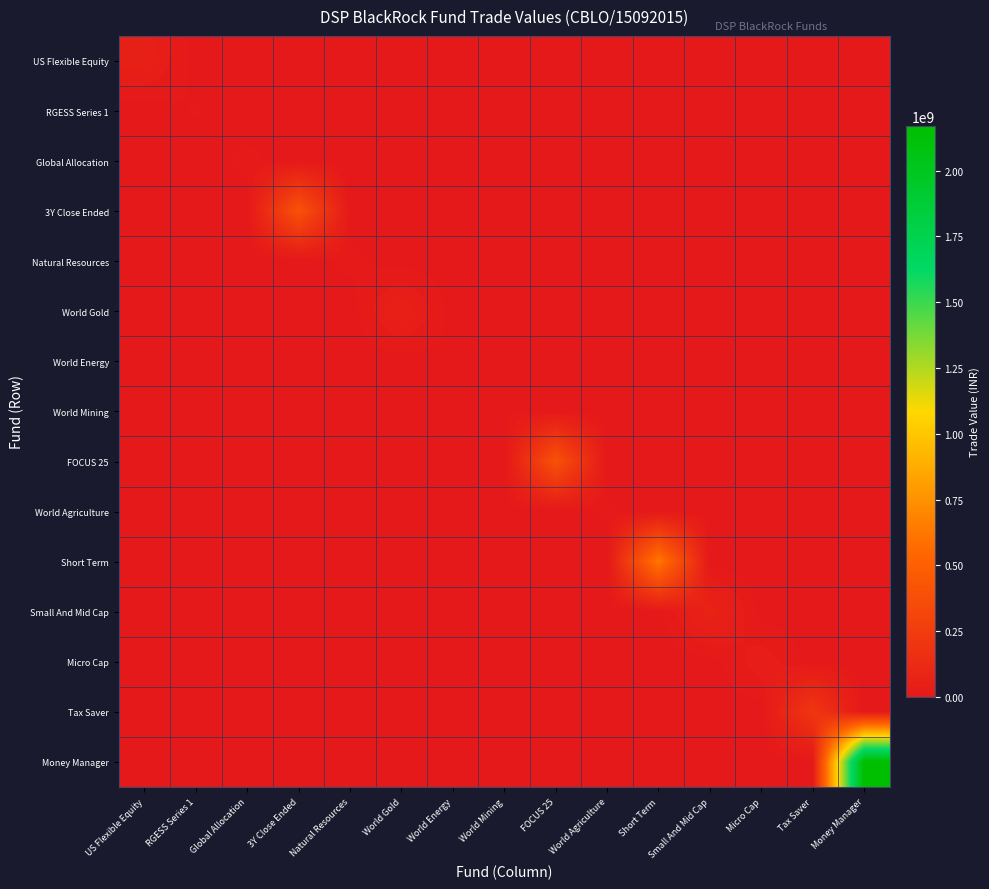

Which series changed the most between 3Y Close Ended and World Energy?

3Y Close Ended